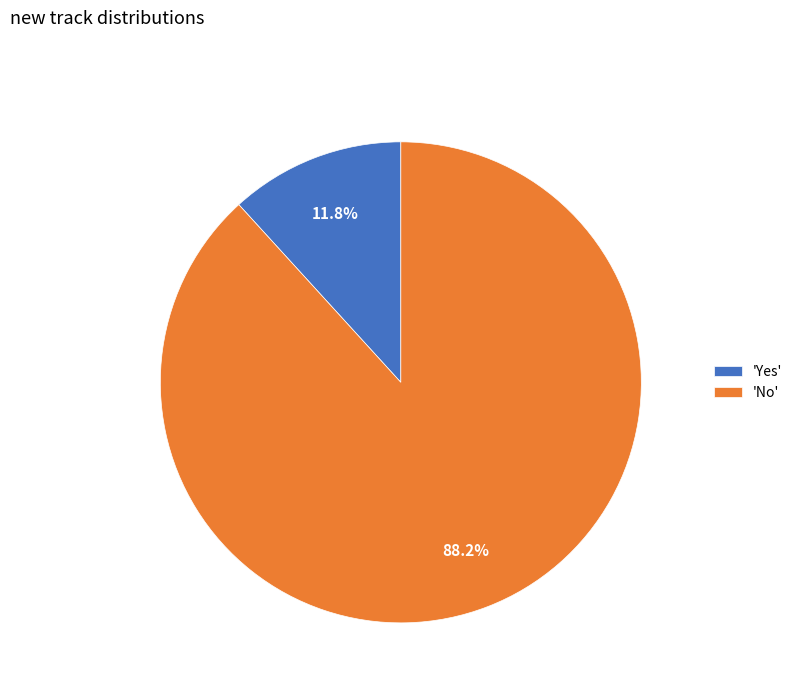

Between 'Yes' and 'No', which is larger?

'No'